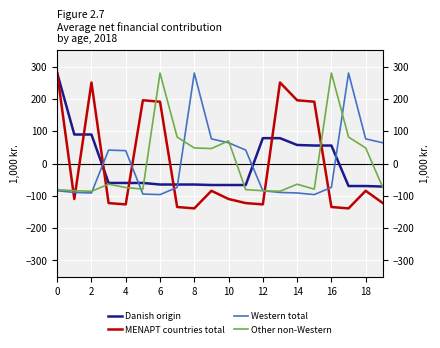

What is the sum of the Other non-Western values at 18 and 17?

128.3